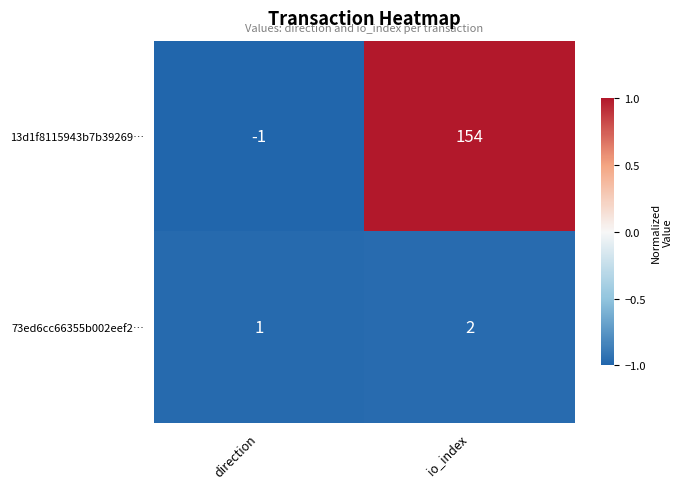

How many categories are shown in the chart?

2